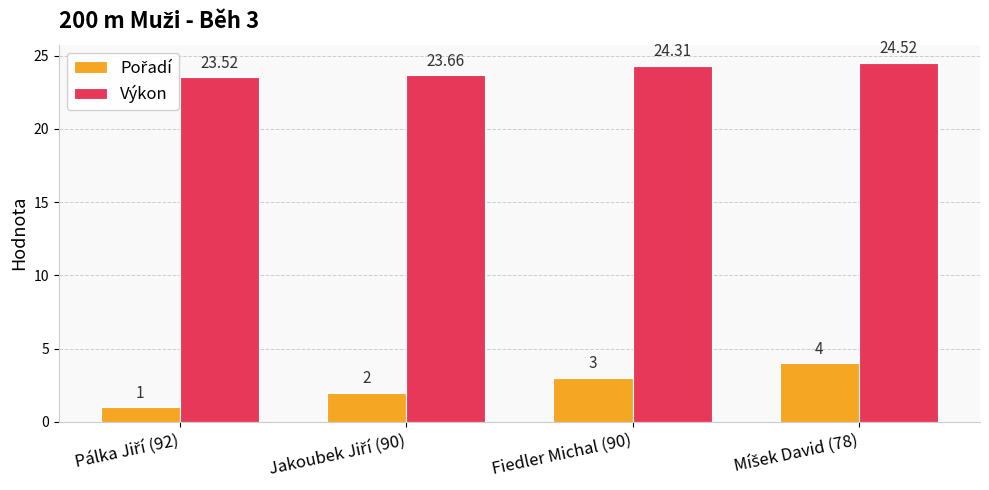

Does the chart contain any negative values?

No